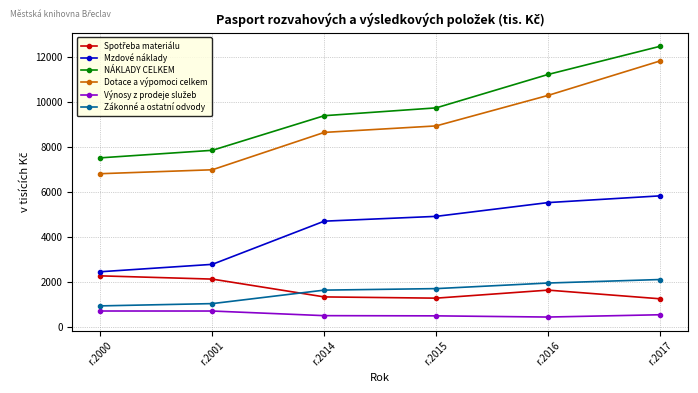

What is the minimum value shown in the chart?

448